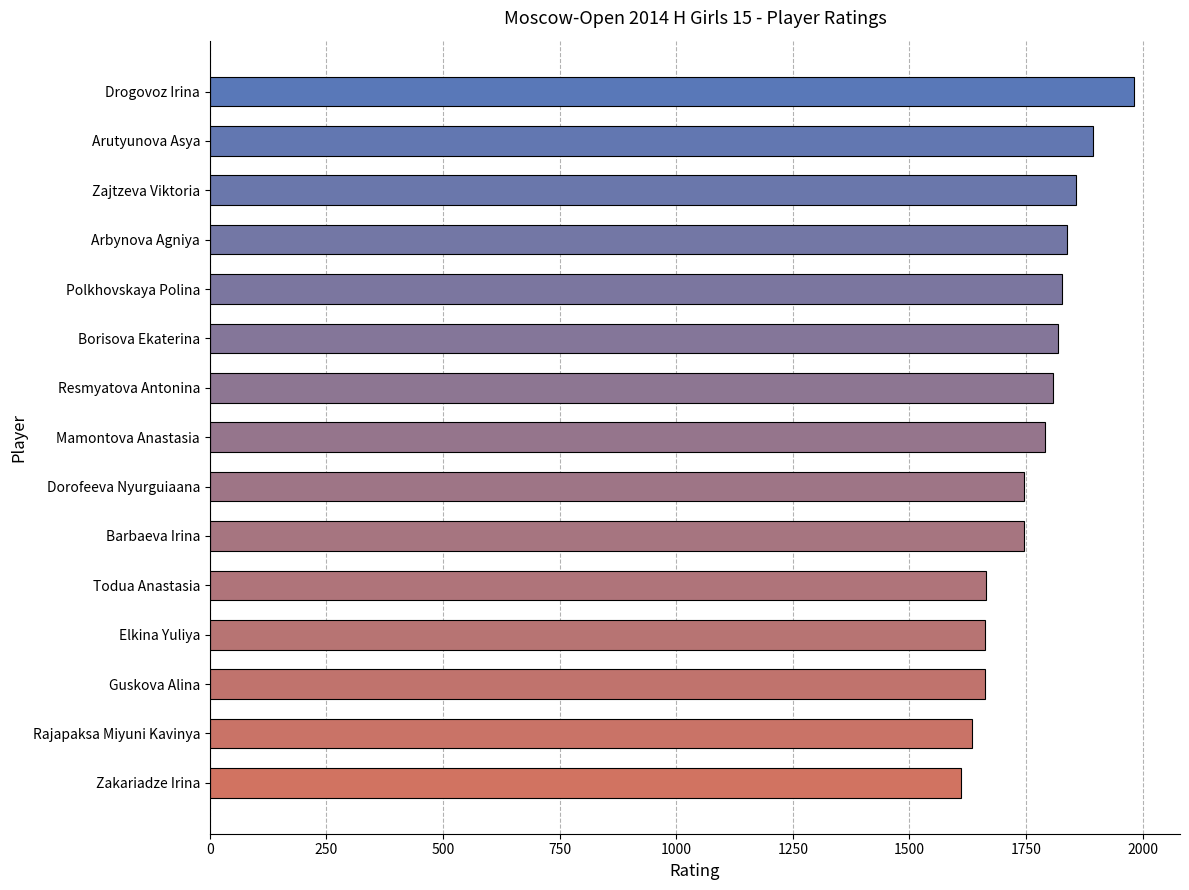

True or false: the data shows 1828 at Polkhovskaya Polina.

True